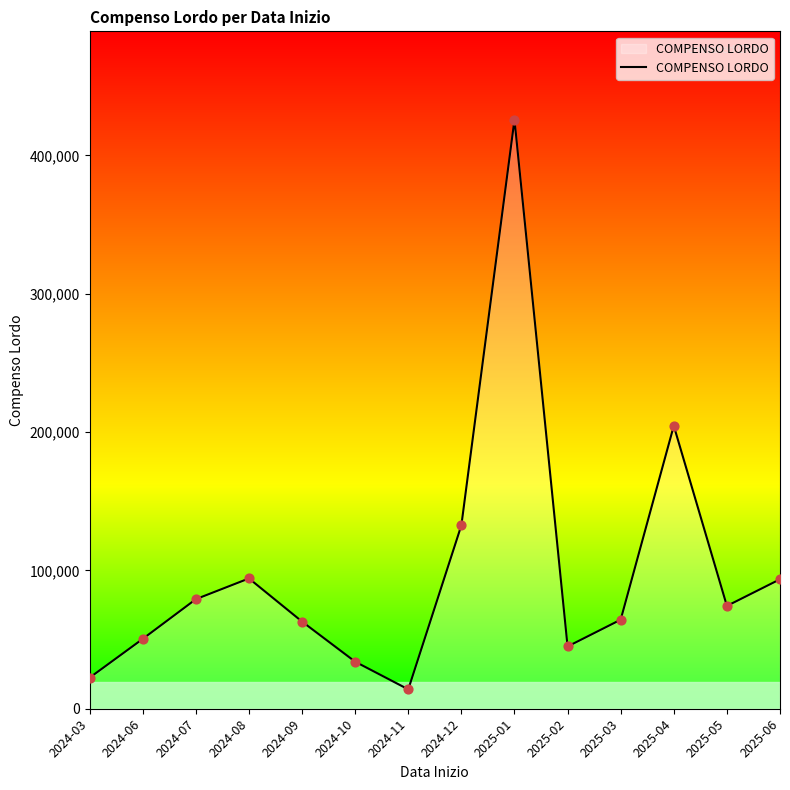

Approximately how many times larger is the value at 2024-03 compared to 2025-04?

0.1